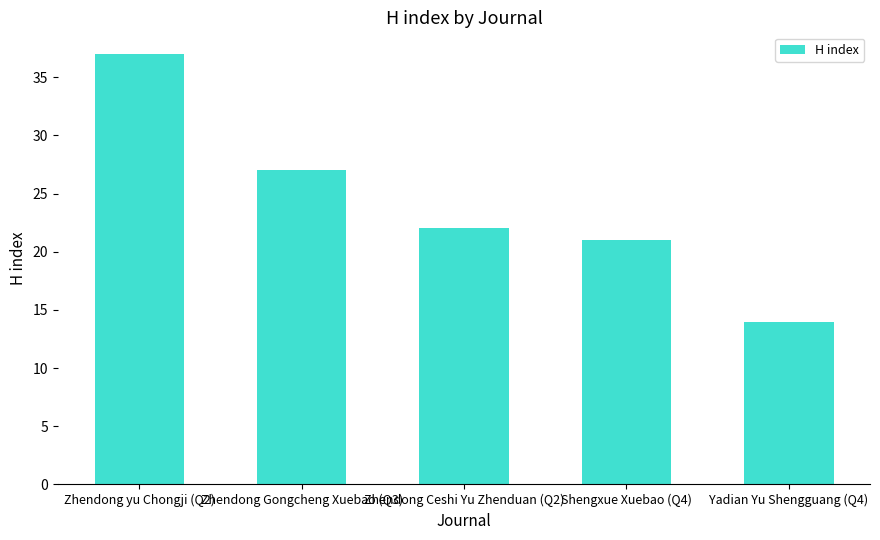

What is the change in value from Zhendong yu Chongji (Q2) to Yadian Yu Shengguang (Q4)?

-23